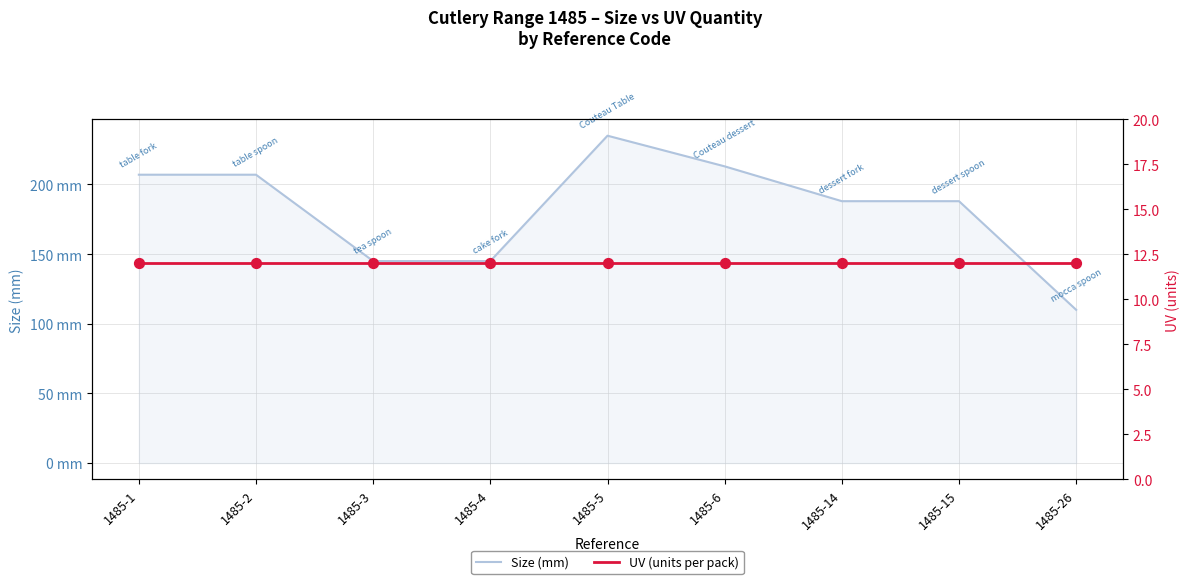

What is the total value across all series at 1485-6?

225